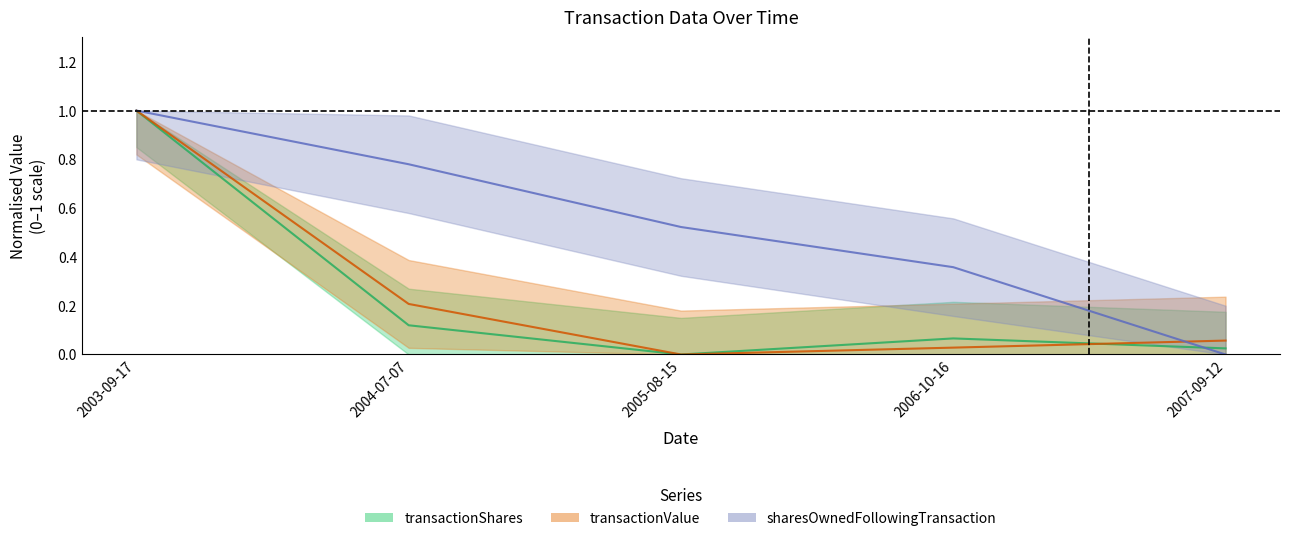

Does the chart have visible grid lines?

No